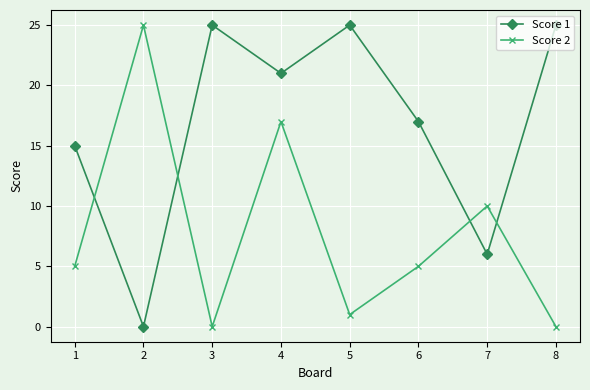

What is the greatest value displayed?

25